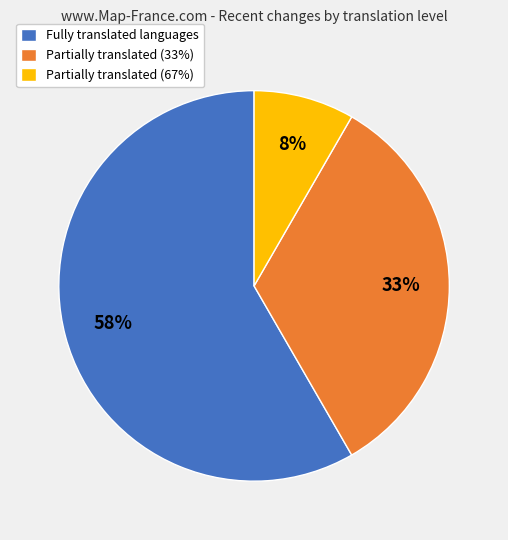

Is there a majority slice in this chart?

Yes